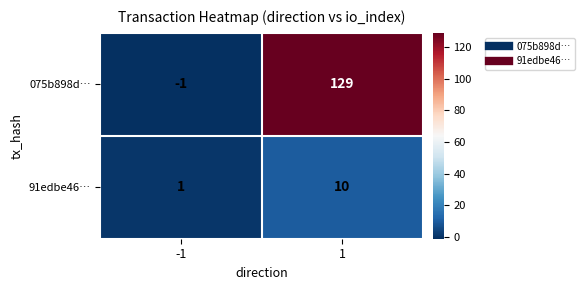

How many negative values does the 075b898d… series have?

1